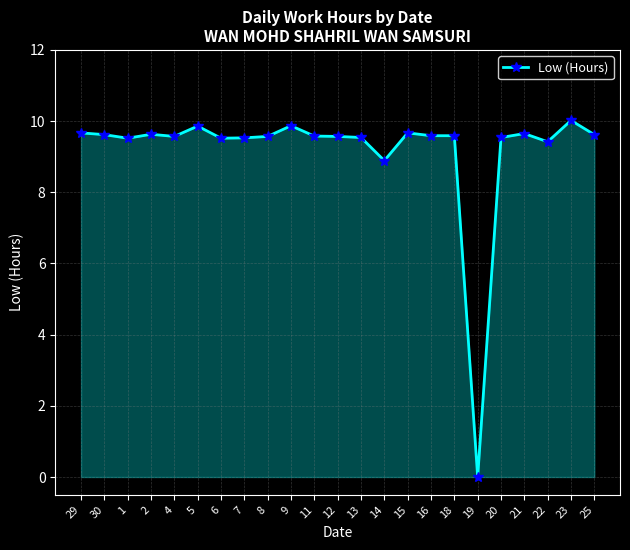

What is the value of the 21st point from the left?

9.4